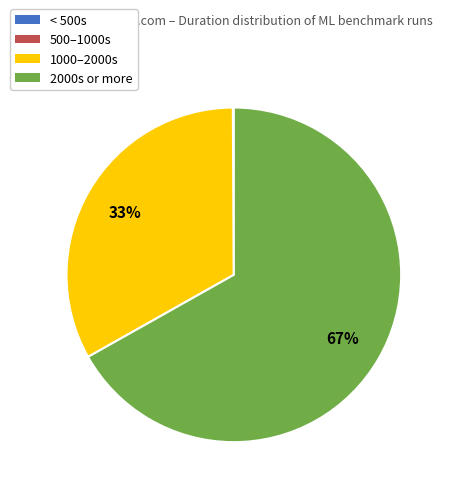

Does any single category account for the majority?

Yes